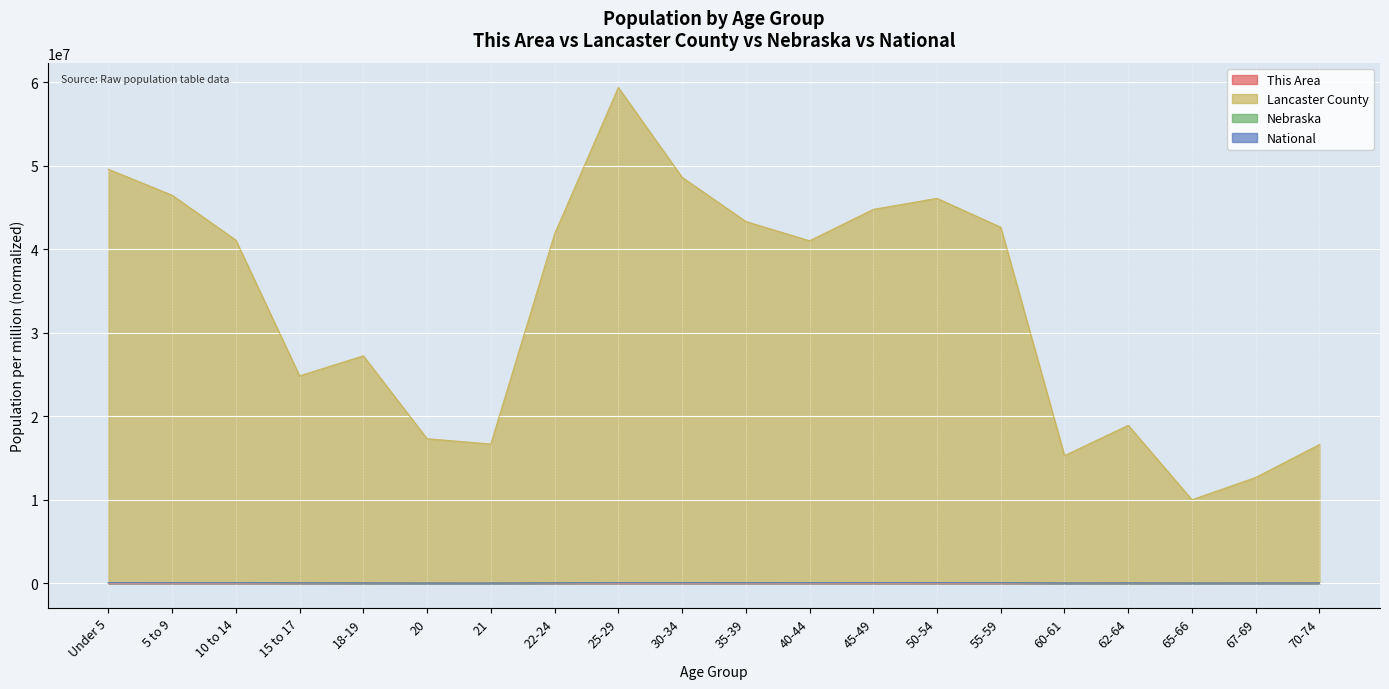

What is the difference between the maximum and minimum values in the Lancaster County series?

49361179.4